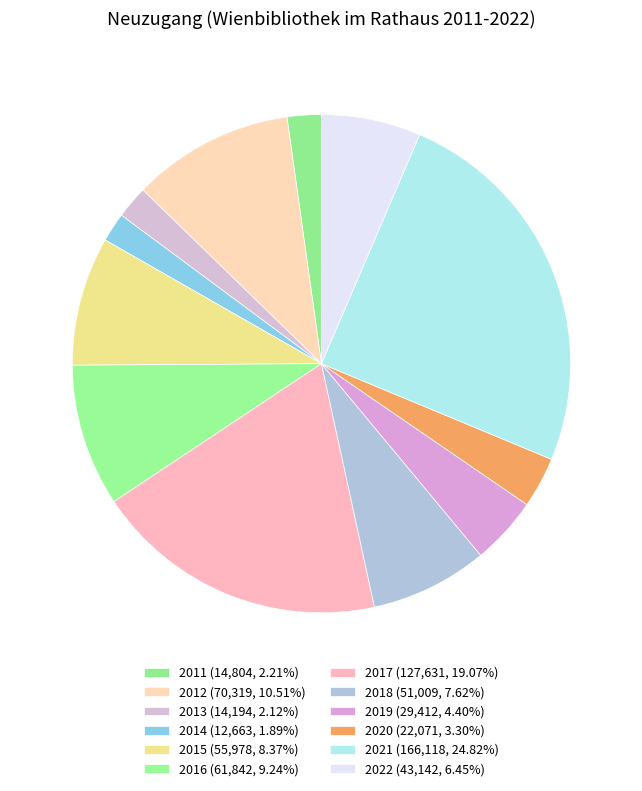

The 2016 slice represents 15% of the pie. True or false?

False